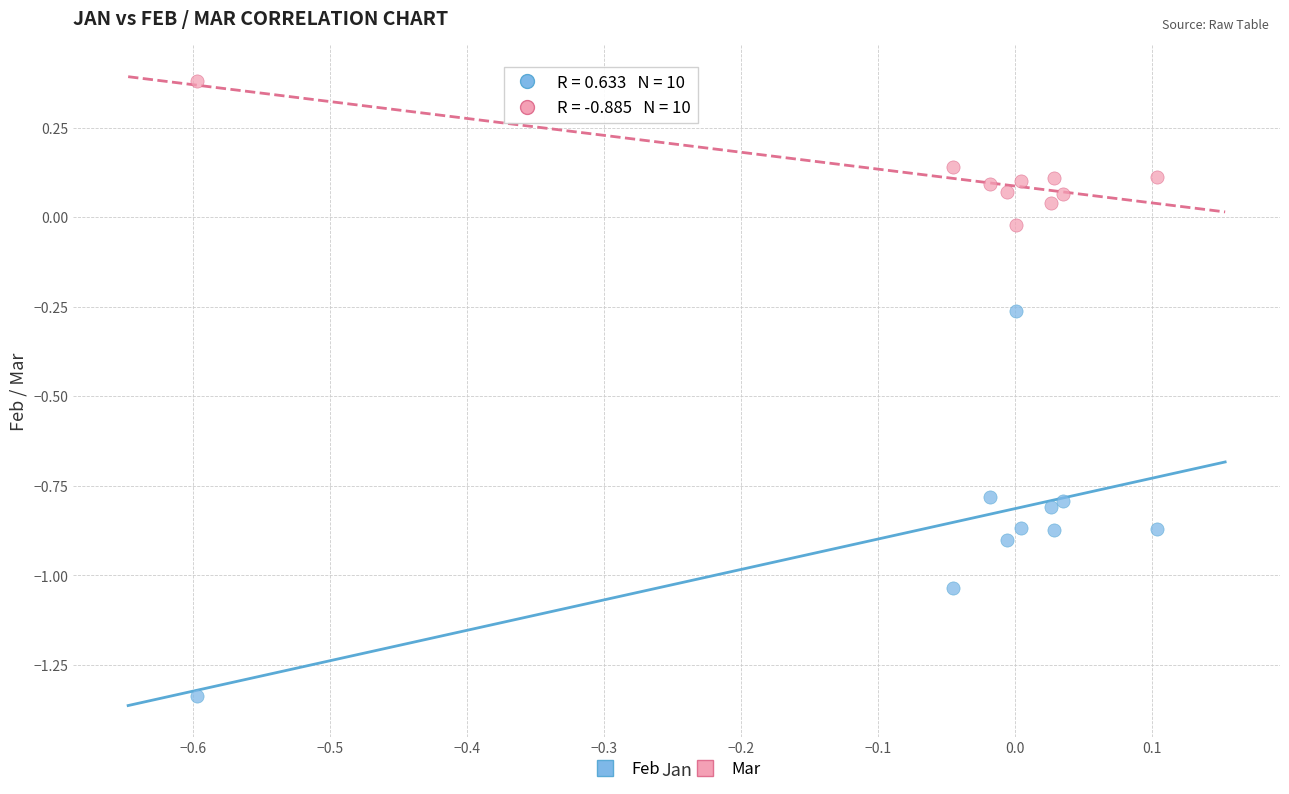

Across all data points, what is the range of X values (max minus min)?

0.7